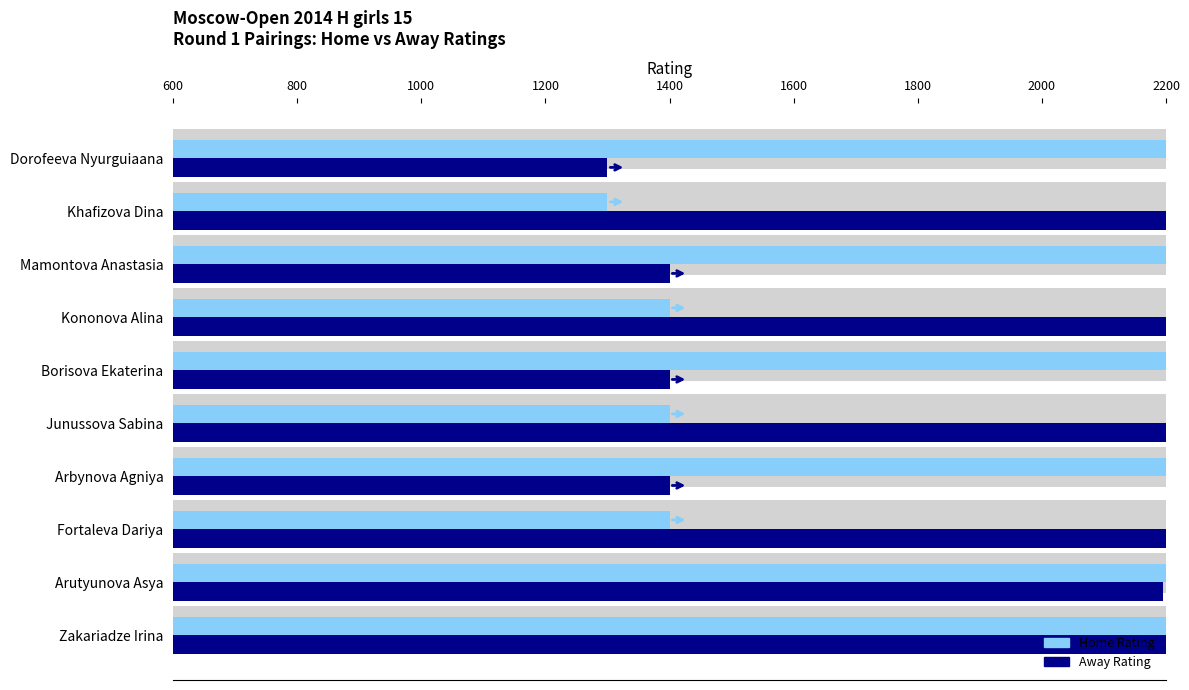

How many bars are there in each group?

2